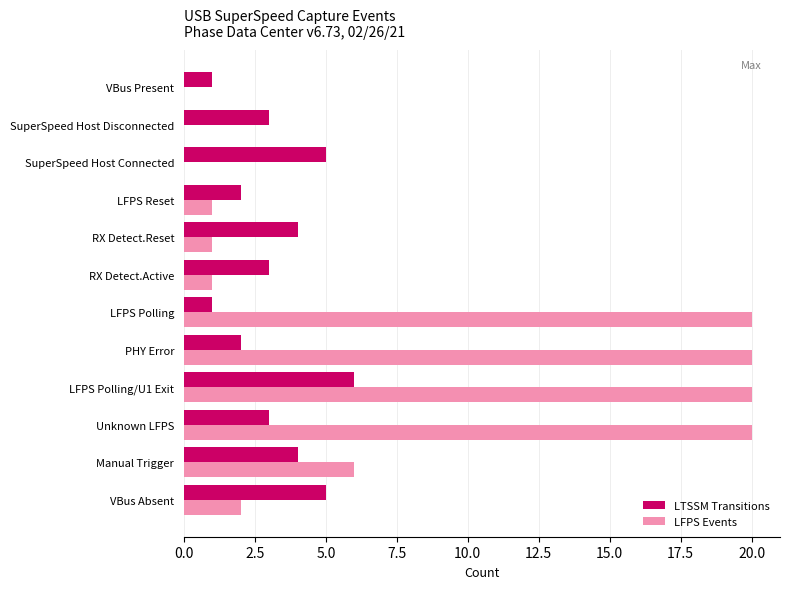

At which label does LTSSM Transitions reach its peak?

LFPS Polling/U1 Exit